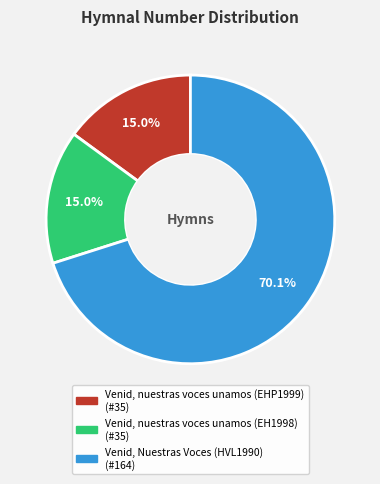

How many slices are in this pie chart?

3